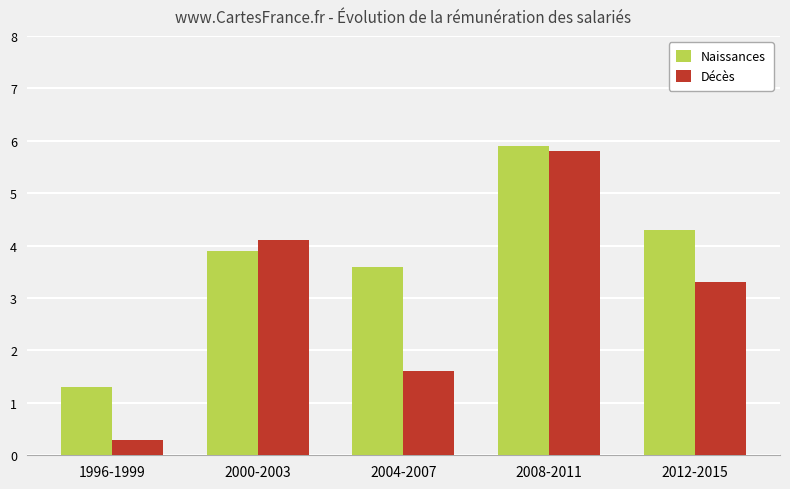

How many bars are there in each group?

2